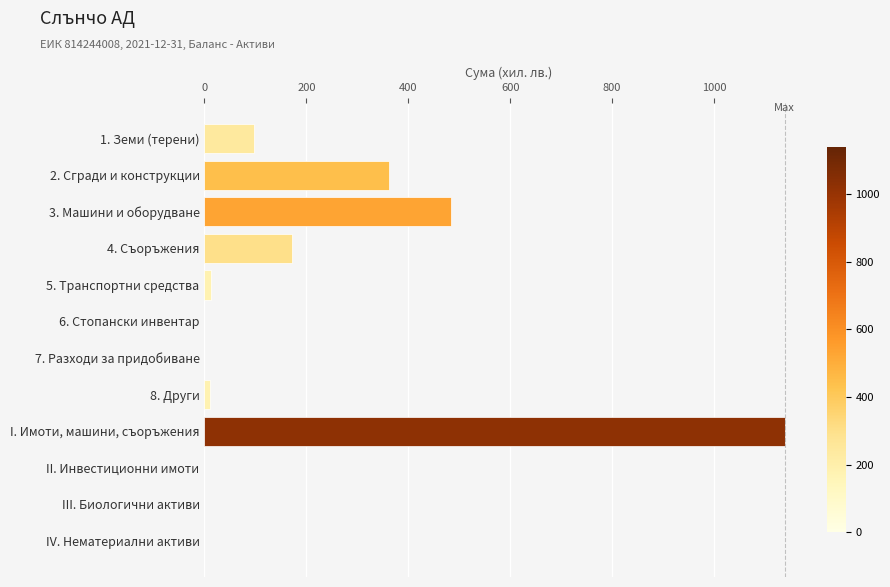

What is the sum of all values?

2278